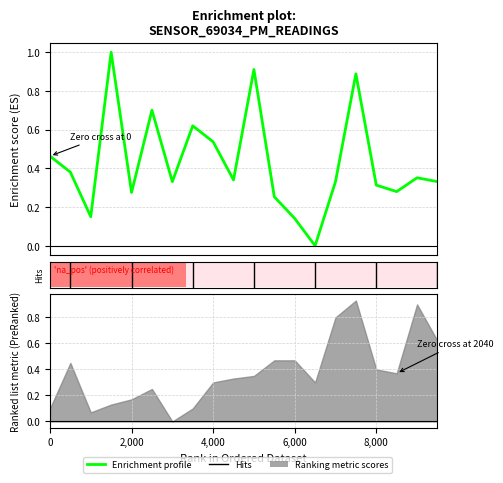

How many positive values are there?

19